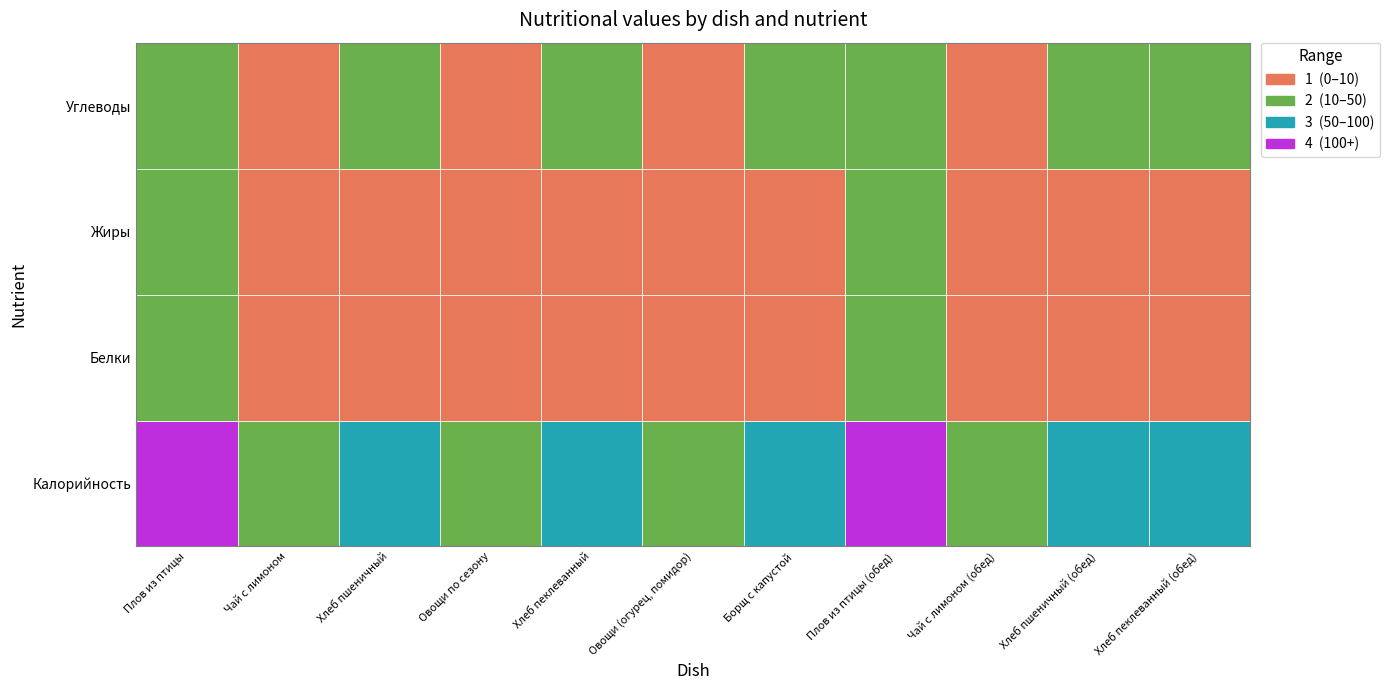

What is the sum of all Углеводы values?

165.8